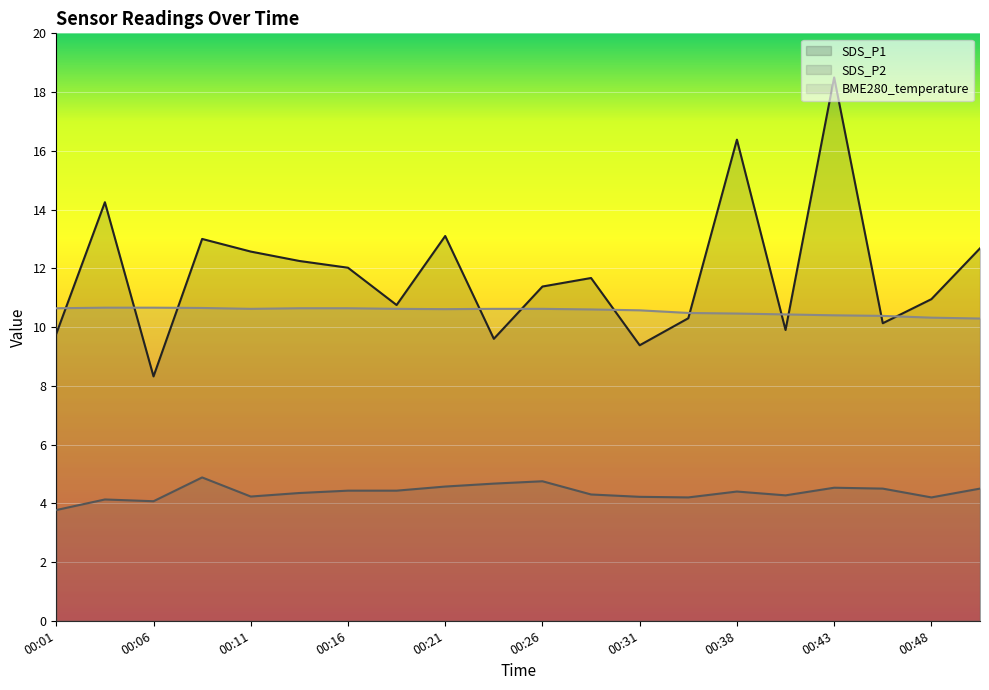

Rank the series at 00:46 from lowest to highest value.

SDS_P2, SDS_P1, BME280_temperature